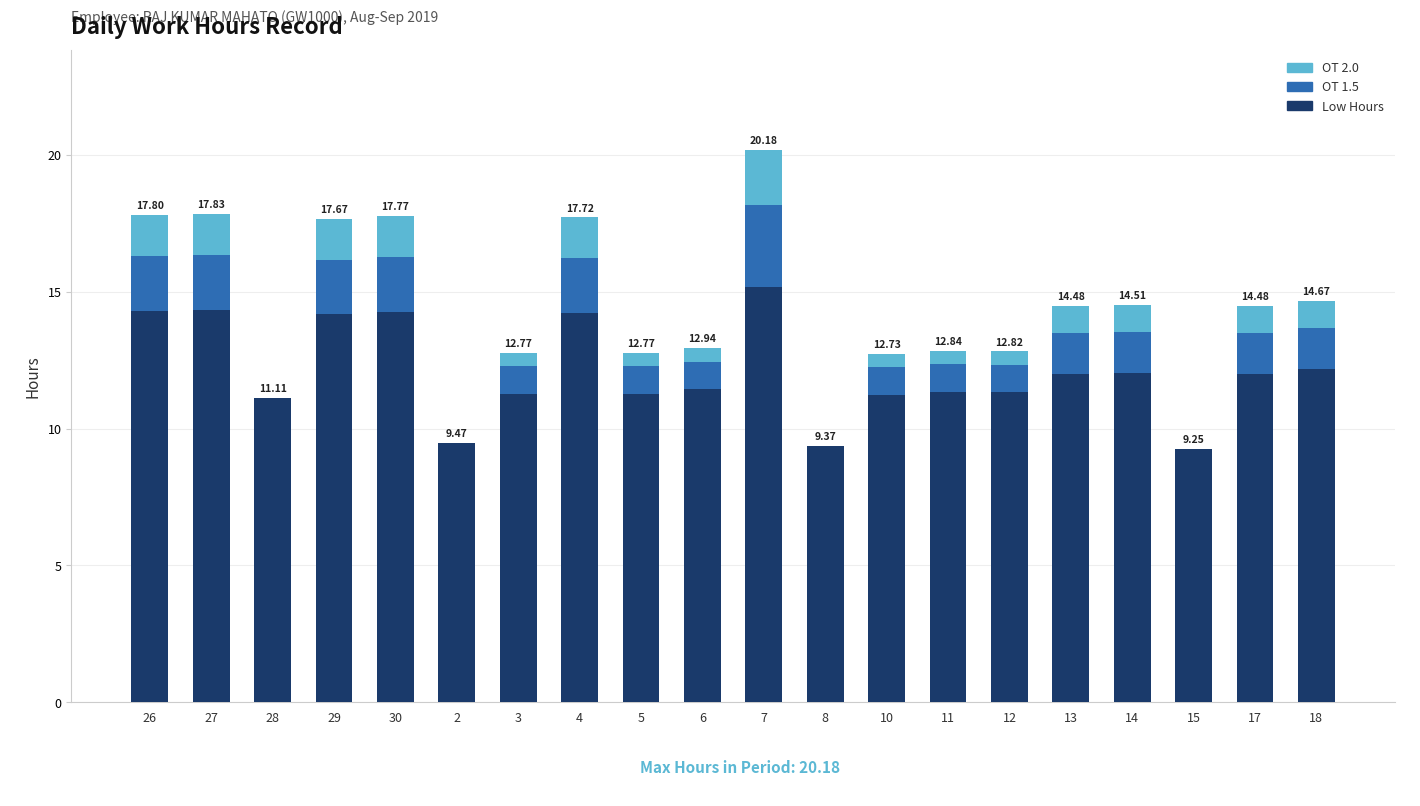

At which category is the sum across all series the highest?

7